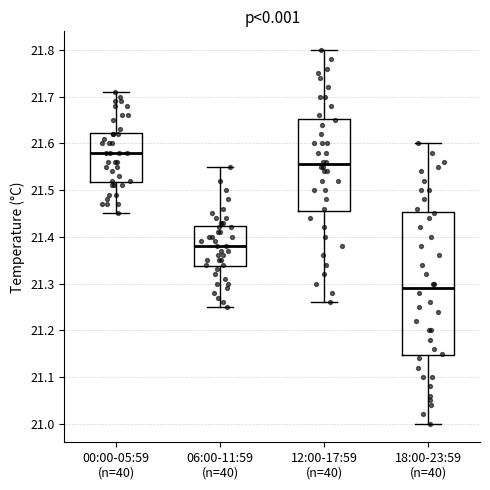

Which box has the highest median line?

00:00-05:59 (n=40)